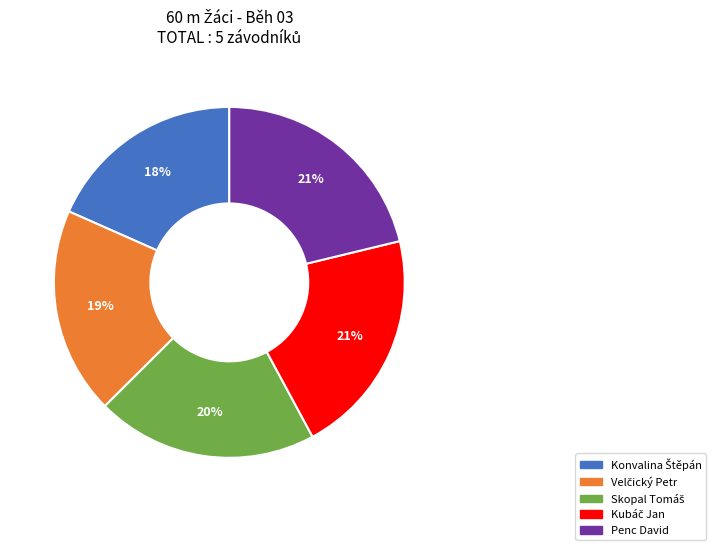

To the nearest percent, what is the difference between the largest and smallest slice percentages?

3%